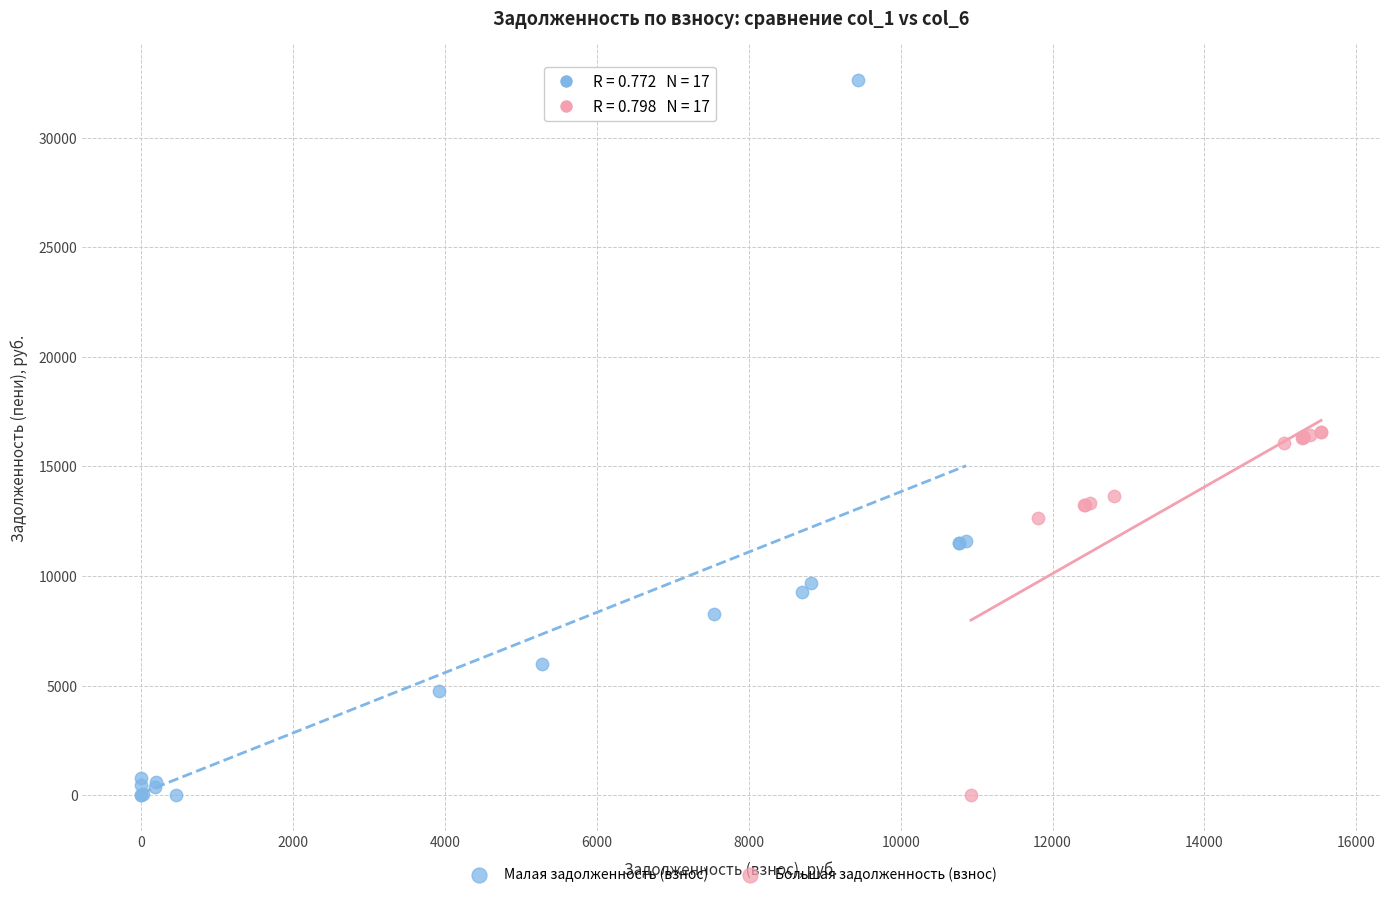

Which series has the largest Y range (max minus min)?

Малая задолженность (взнос)